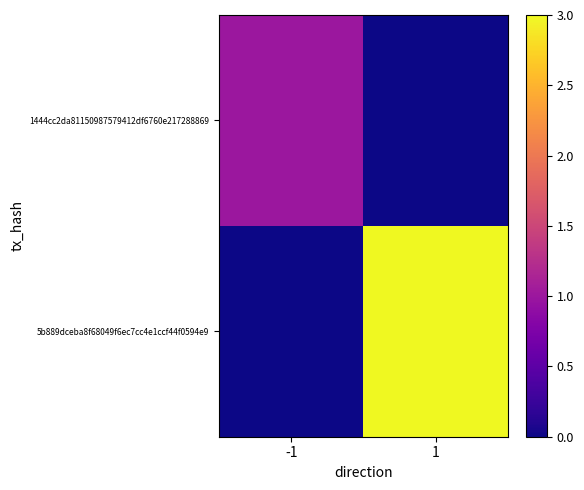

What is the difference between the highest and lowest values at 1?

3